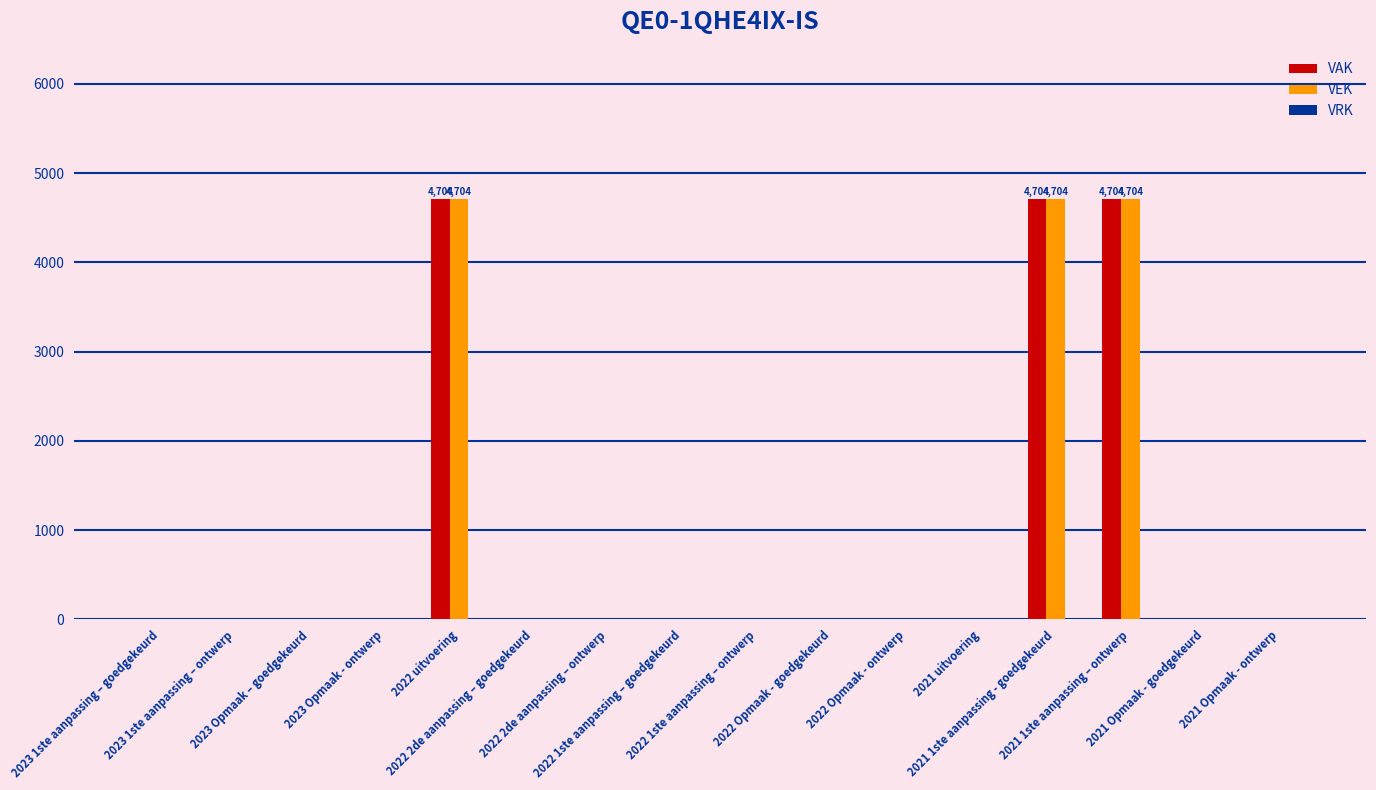

What is the highest value of the VEK series?

4704